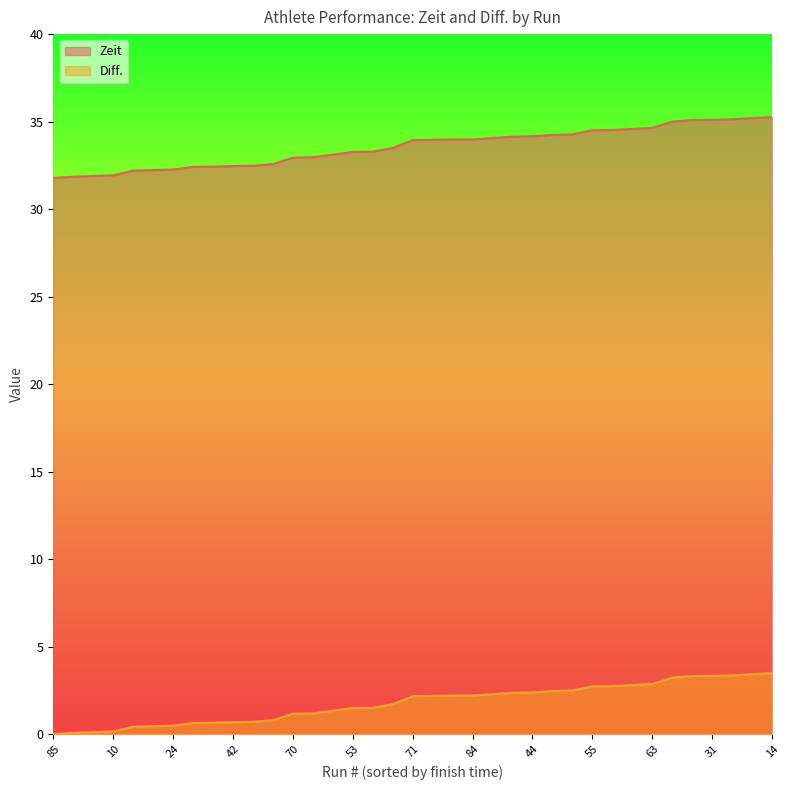

What is the label of the 25th point from the left?

44